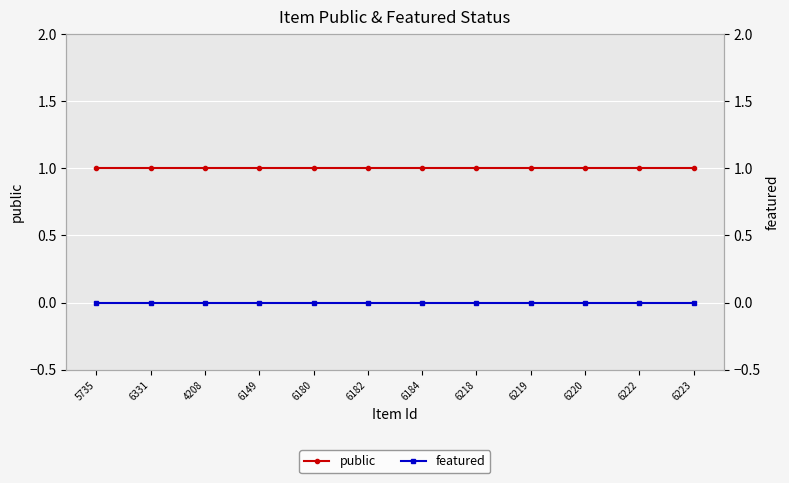

What is the difference between the highest and lowest values at 6220?

1